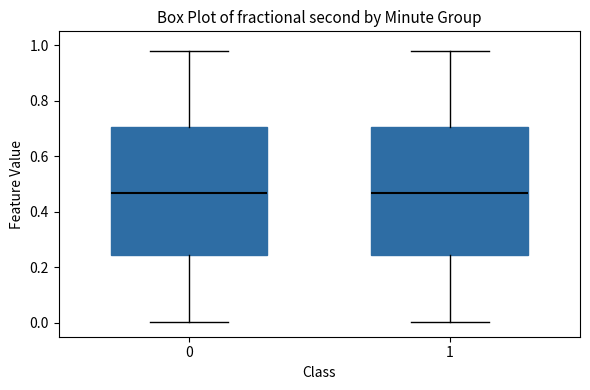

Reading left to right, read every box against the y-axis: the position of its median line, the range the box covers, and the ends of its whiskers. The values are not printed on the chart, so give them approximately, as read against the axis.

0: median 0.46, box 0.24 to 0.70, whiskers 0.00 to 0.98
1: median 0.46, box 0.24 to 0.70, whiskers 0.00 to 0.98